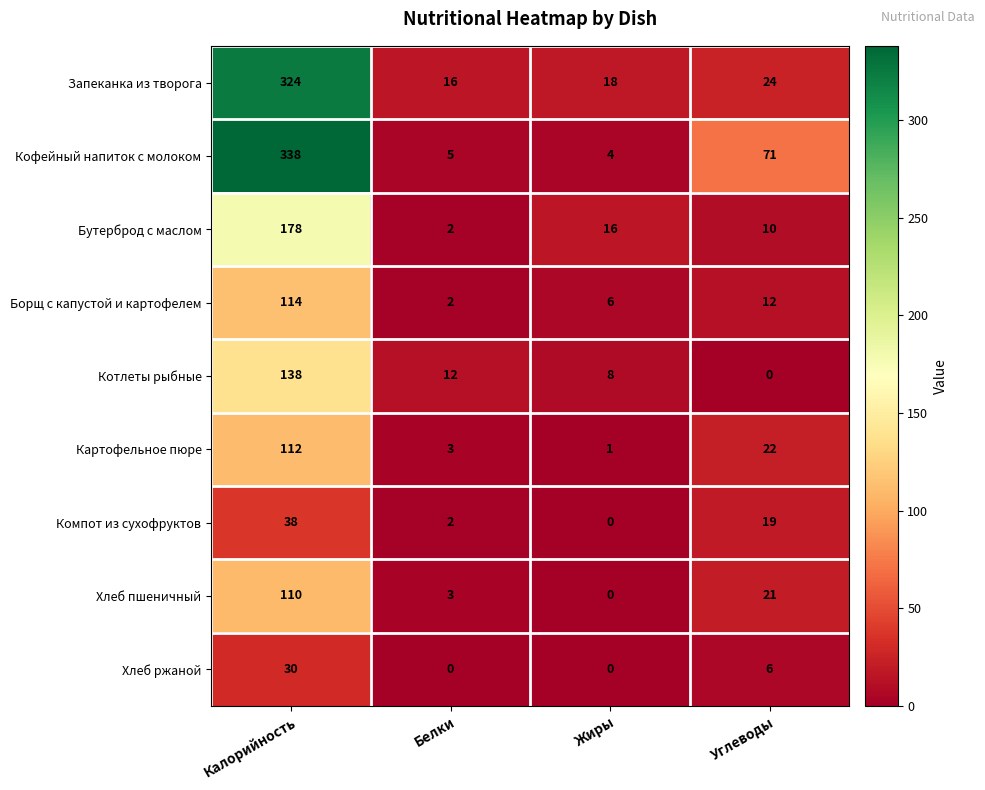

Which series has the largest range (max minus min)?

Кофейный напиток с молоком